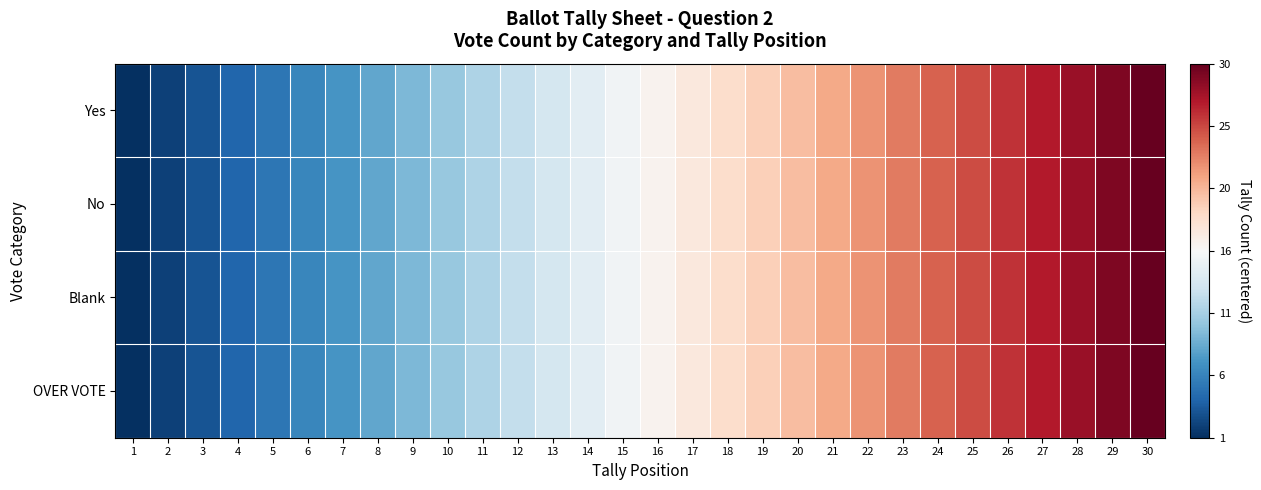

Rank the series at 28 from lowest to highest value.

Yes, No, Blank, OVER VOTE